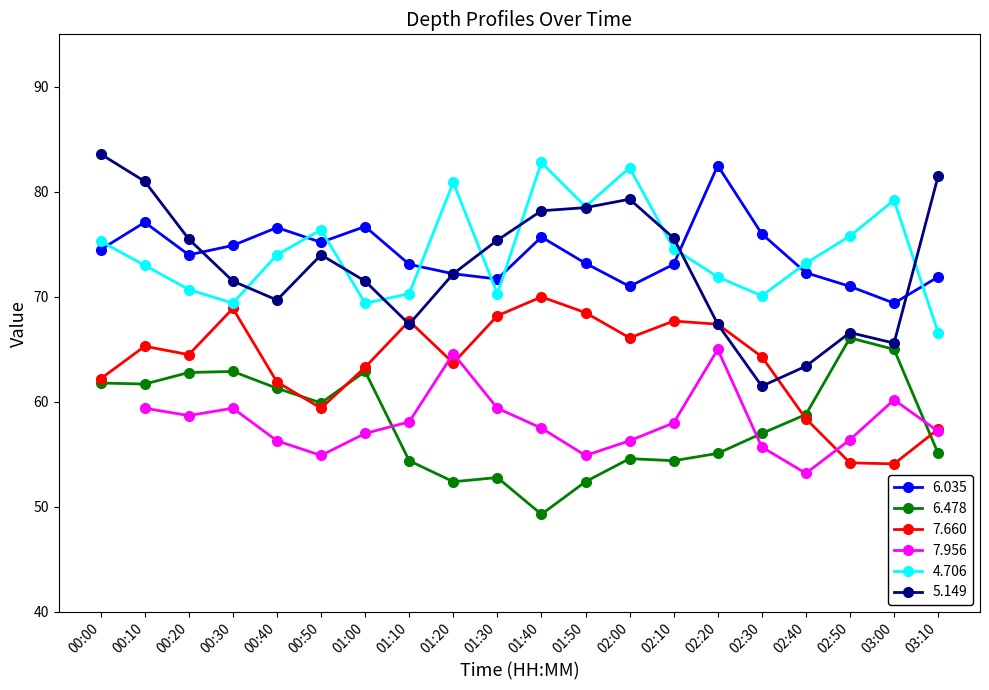

What value does the 6.478 series have at 03:10?

55.1